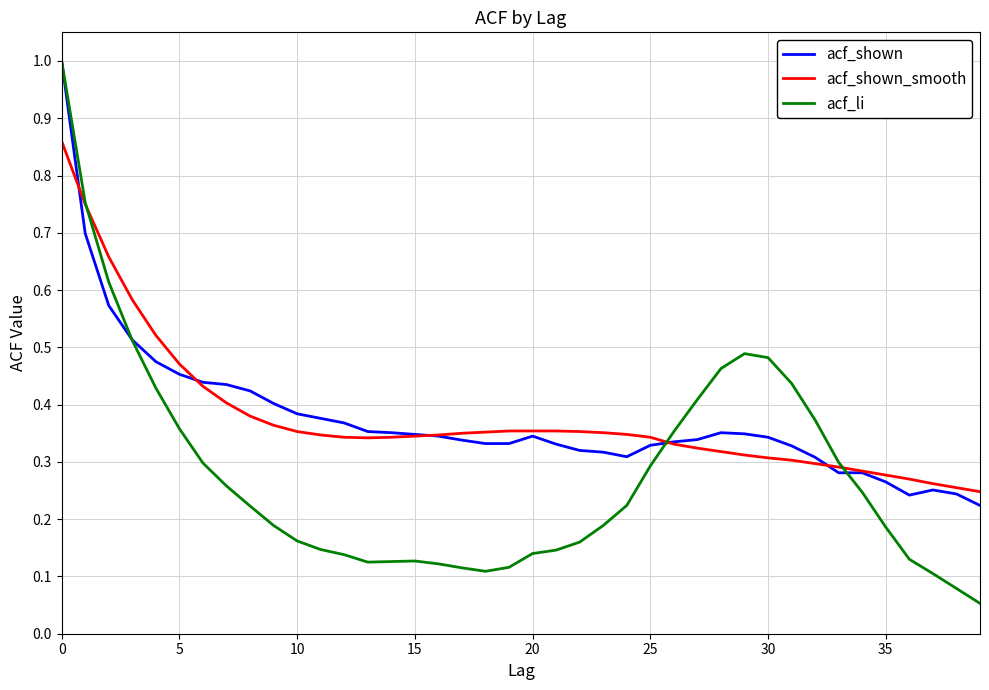

How many lines are shown in the chart?

3